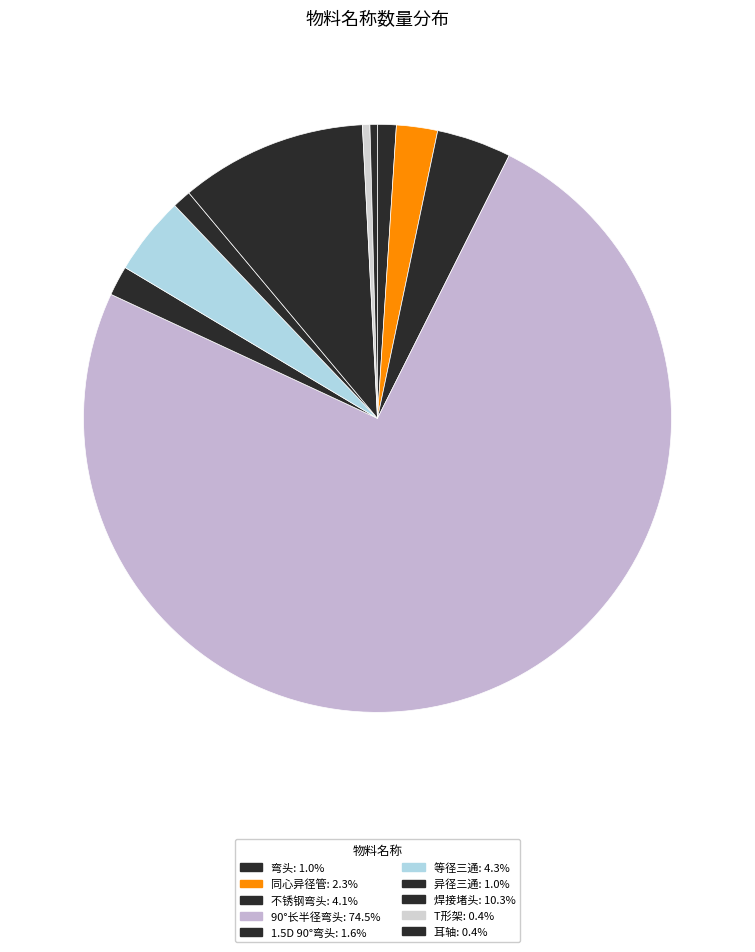

Which slice is the smallest?

T形架